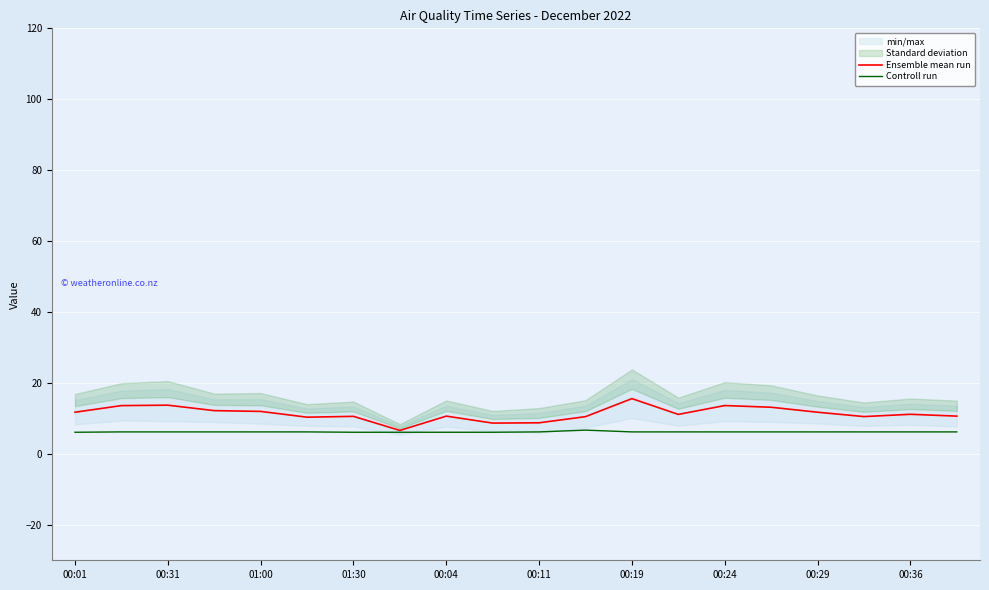

True or false: Controll run and Ensemble mean run cross at least once.

False